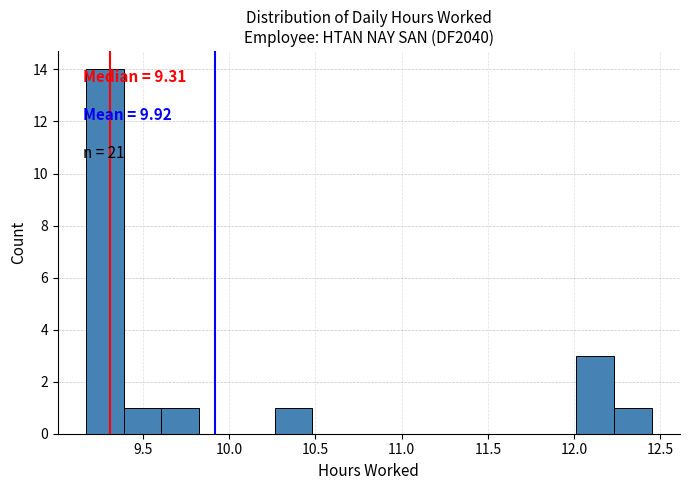

Over which range of the x-axis is the bar tallest?

9.15 to 9.40